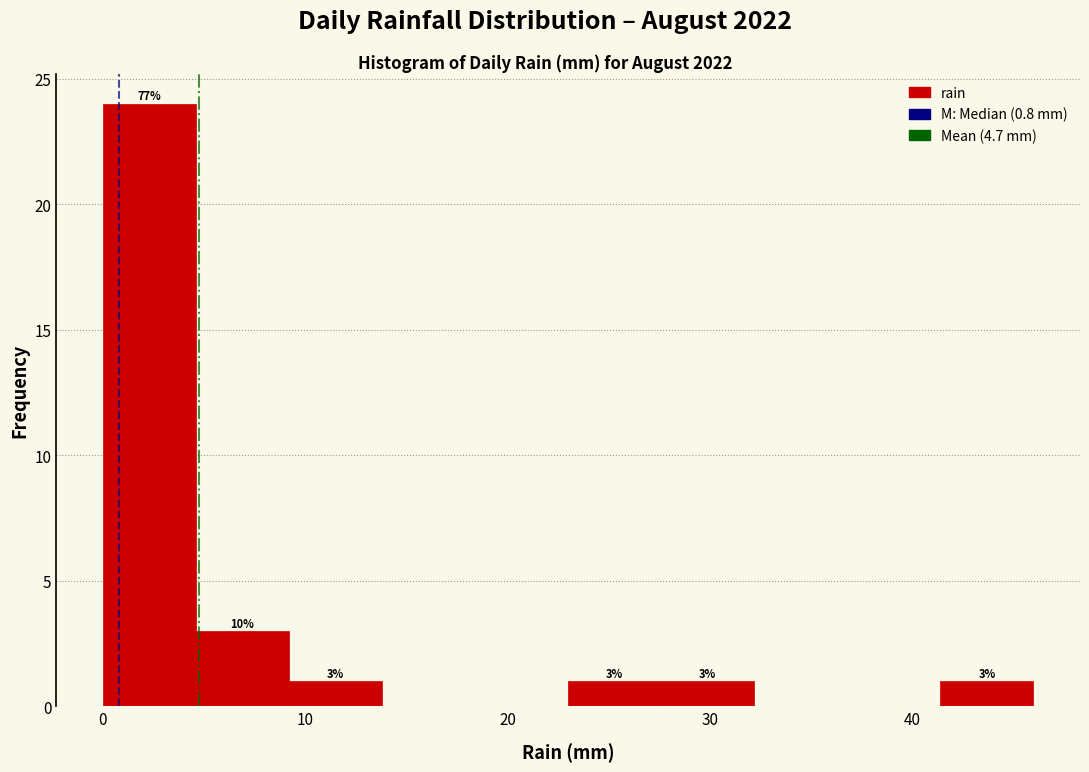

Which range on the x-axis has the tallest bar?

0.0 to 4.6